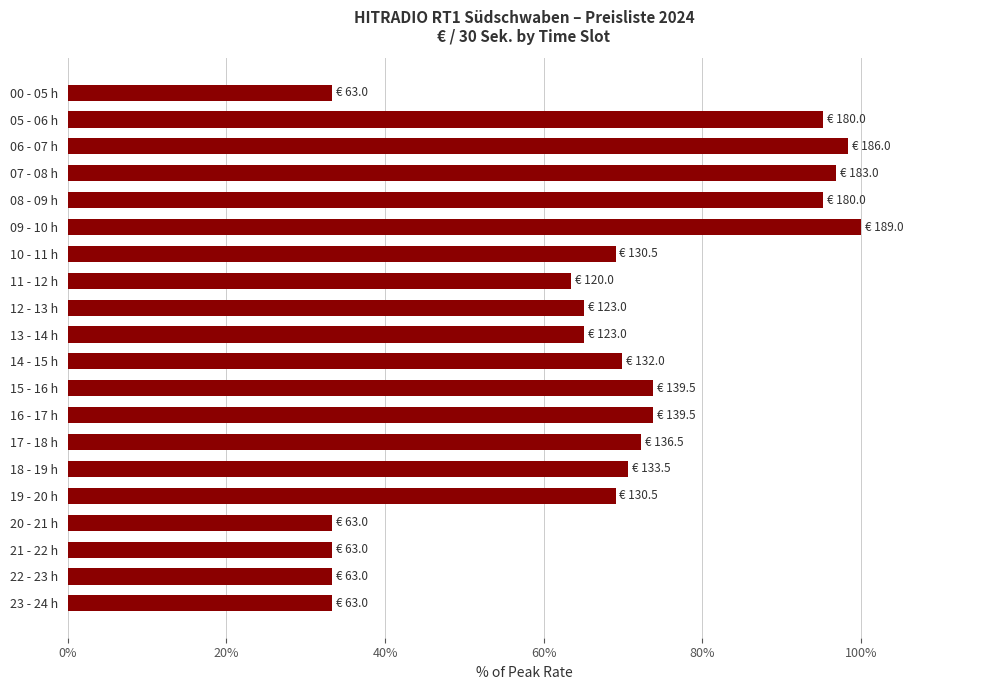

What is the average value?

67.2